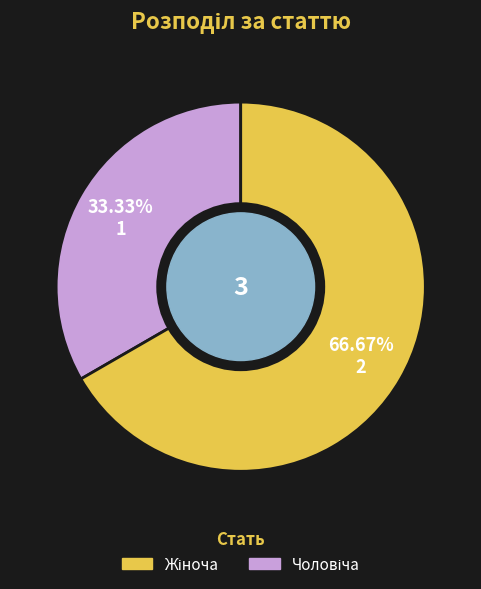

Is there a majority slice in this chart?

Yes